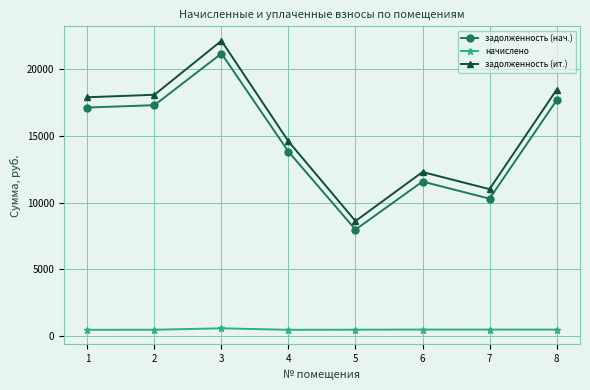

Which series has the largest range (max minus min)?

задолженность (ит.)